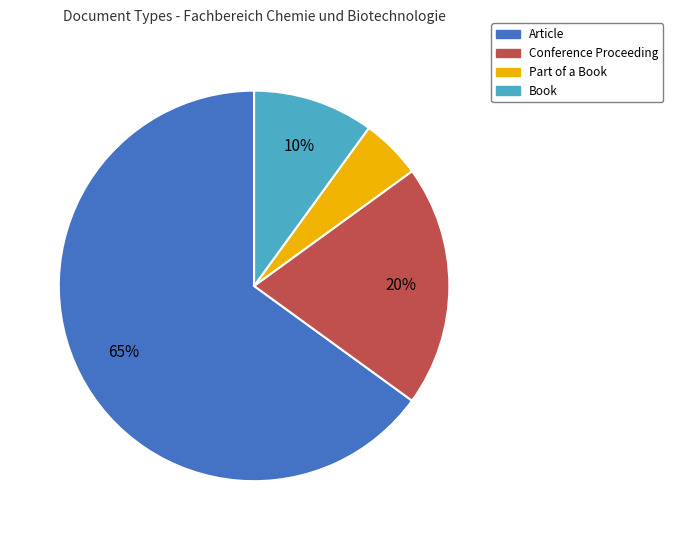

How many segments does this pie chart have?

4